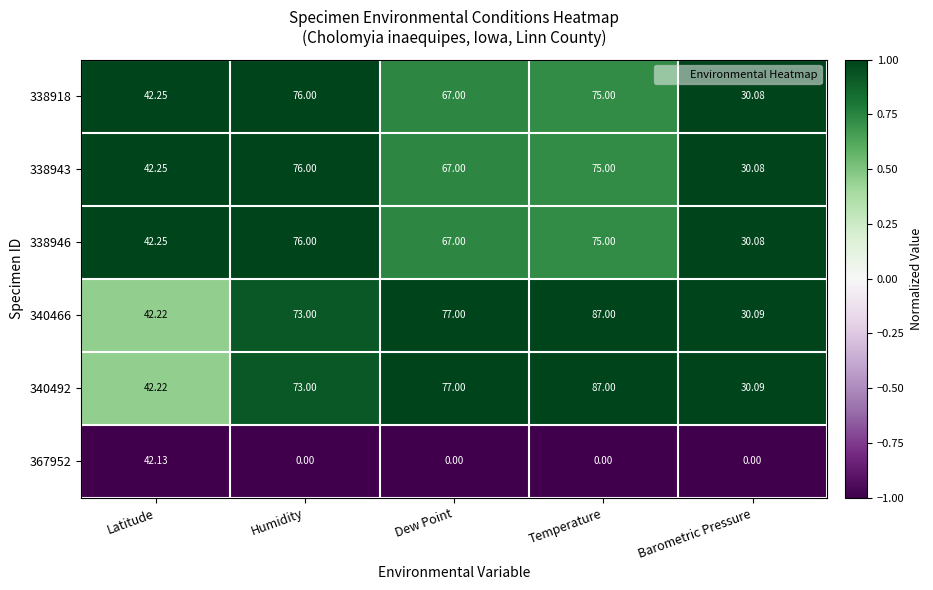

At which category is the sum across all series the highest?

Temperature